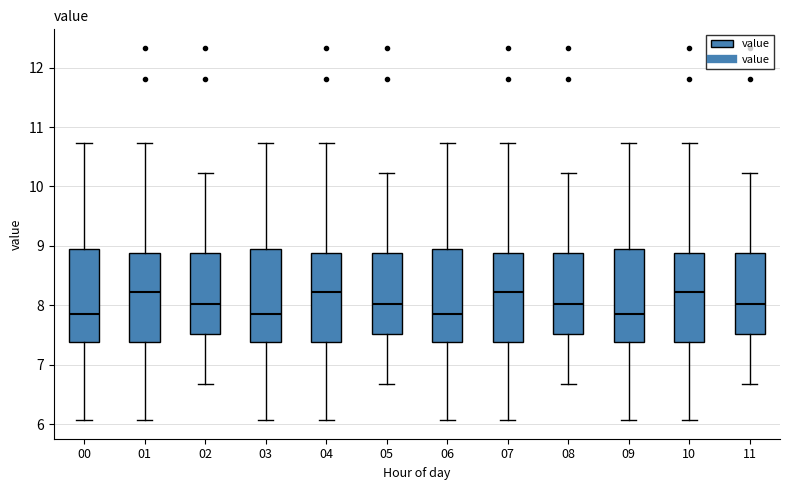

Reading left to right, read every box against the y-axis: the position of its median line, the range the box covers, and the ends of its whiskers. The values are not printed on the chart, so give them approximately, as read against the axis.

00: median 7.9, box 7.4 to 8.9, whiskers 6.1 to 10.7
01: median 8.2, box 7.4 to 8.9, whiskers 6.1 to 10.7
02: median 8.0, box 7.5 to 8.9, whiskers 6.7 to 10.2
03: median 7.9, box 7.4 to 8.9, whiskers 6.1 to 10.7
04: median 8.2, box 7.4 to 8.9, whiskers 6.1 to 10.7
05: median 8.0, box 7.5 to 8.9, whiskers 6.7 to 10.2
06: median 7.9, box 7.4 to 8.9, whiskers 6.1 to 10.7
07: median 8.2, box 7.4 to 8.9, whiskers 6.1 to 10.7
08: median 8.0, box 7.5 to 8.9, whiskers 6.7 to 10.2
09: median 7.9, box 7.4 to 8.9, whiskers 6.1 to 10.7
10: median 8.2, box 7.4 to 8.9, whiskers 6.1 to 10.7
11: median 8.0, box 7.5 to 8.9, whiskers 6.7 to 10.2